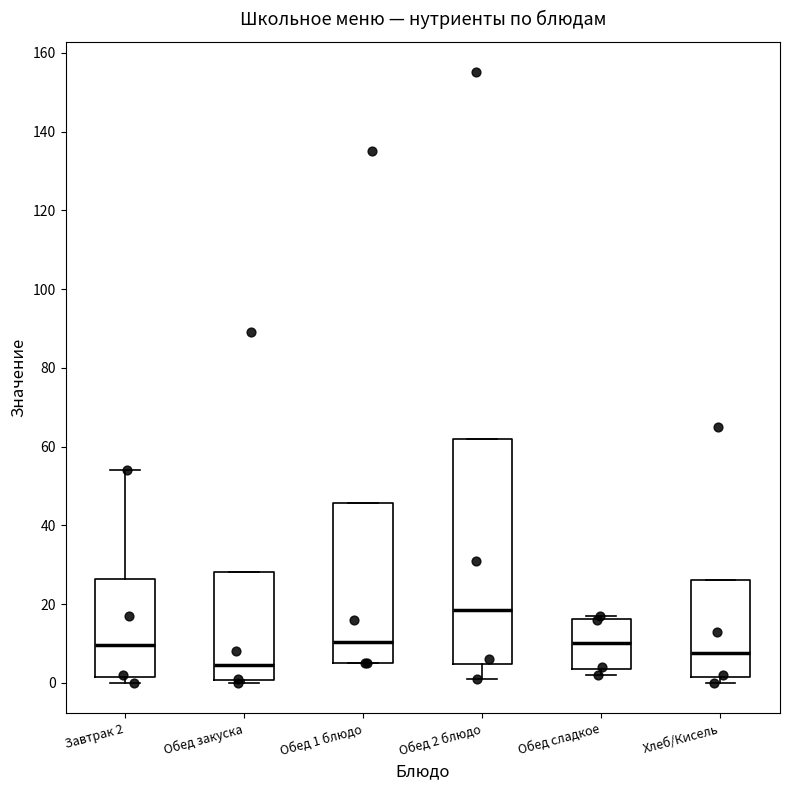

Which box's median line is the highest?

Обед 2 блюдо